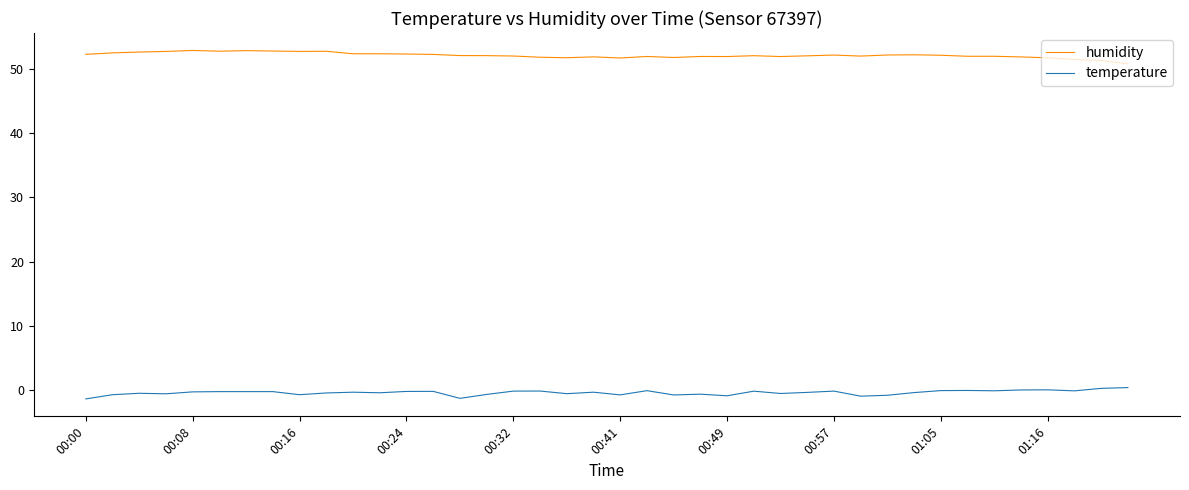

What are all the series names shown in the legend?

humidity, temperature